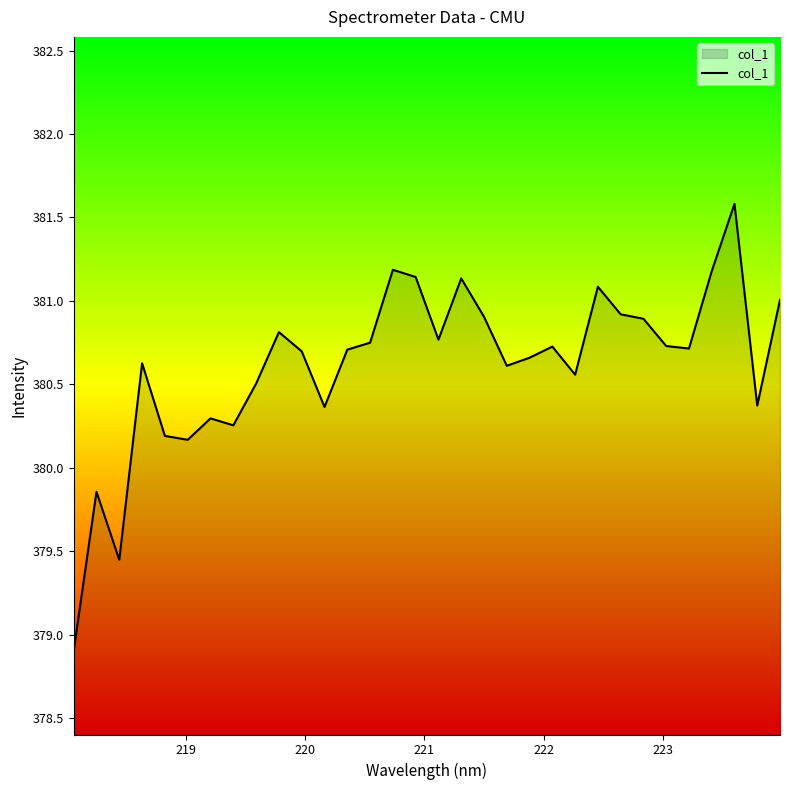

What is the average value?

380.6